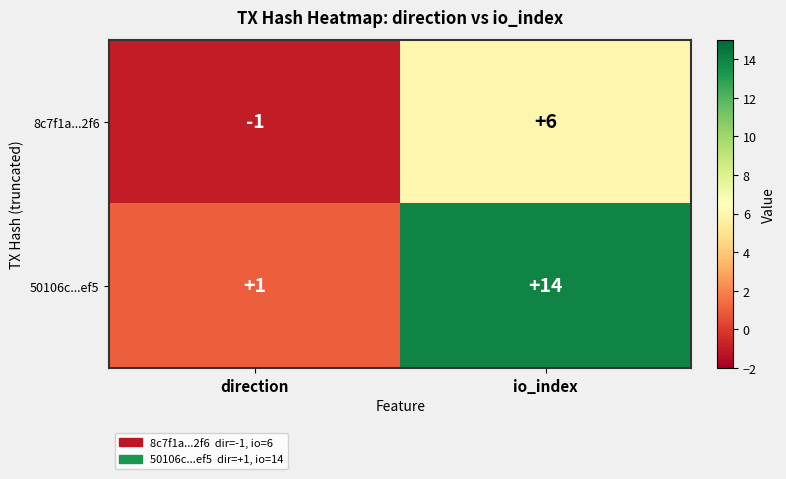

Reading left to right, extract all data points from this chart.

8c7f1a...2f6: direction=-1	io_index=6
50106c...ef5: direction=1	io_index=14